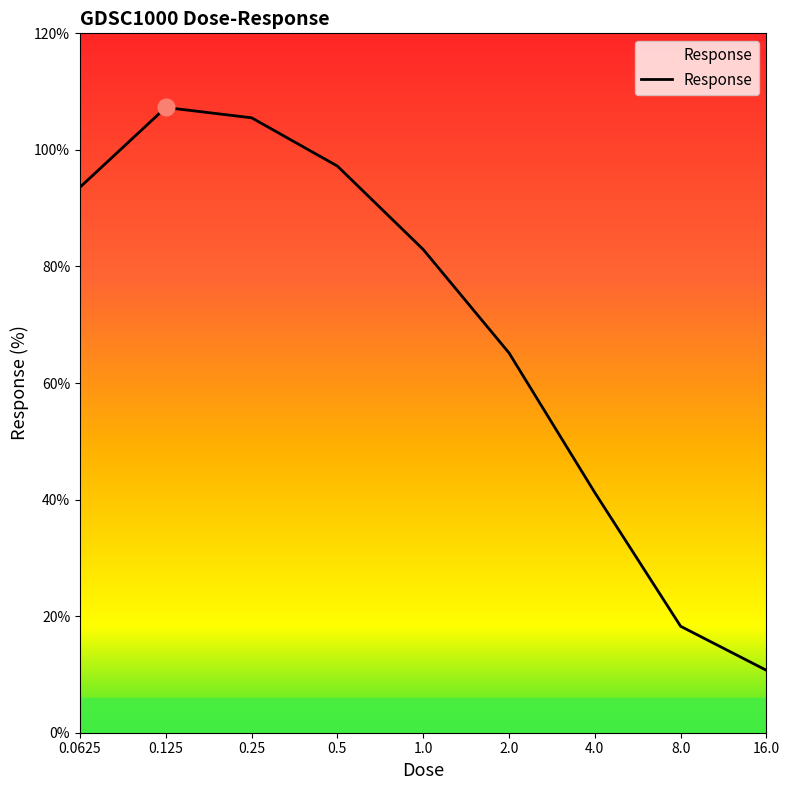

What is the smallest value displayed?

10.7